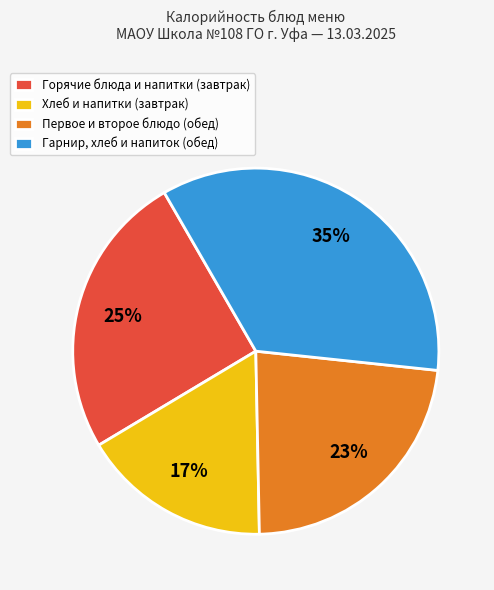

What is the ratio of the value at Первое и второе блюдо (обед) to the value at Хлеб и напитки (завтрак)?

1.4